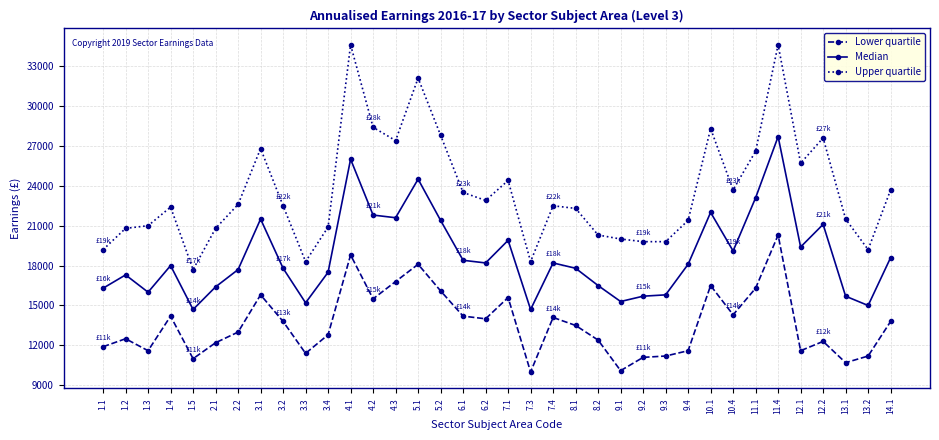

What is the difference between the maximum and second lowest values in the Upper quartile series?

16300